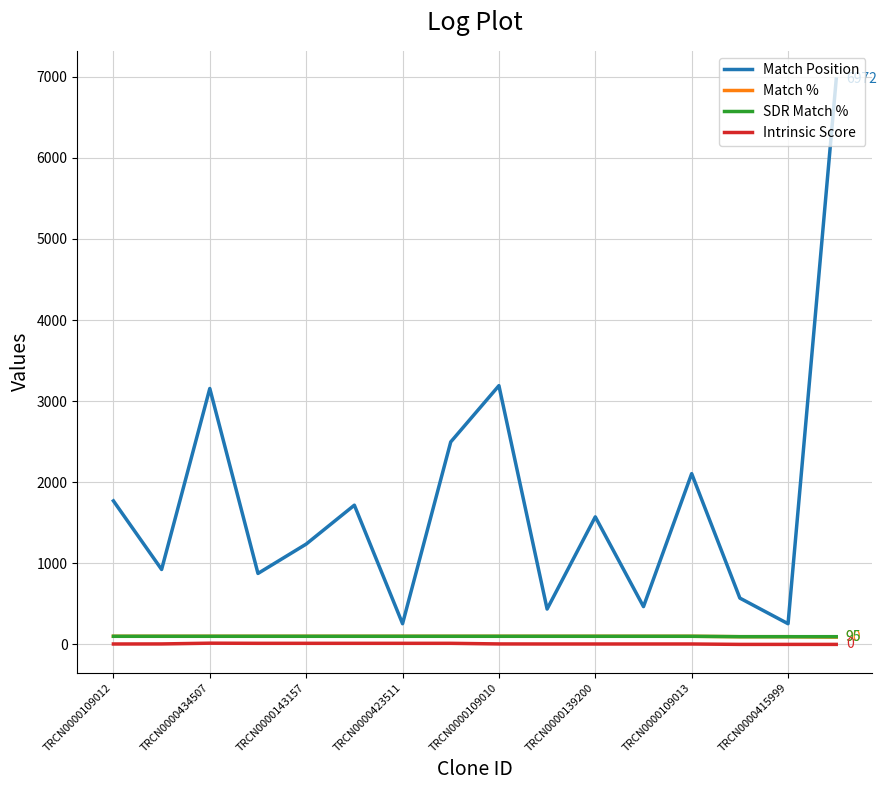

Which series has the largest total across all categories?

Match Position